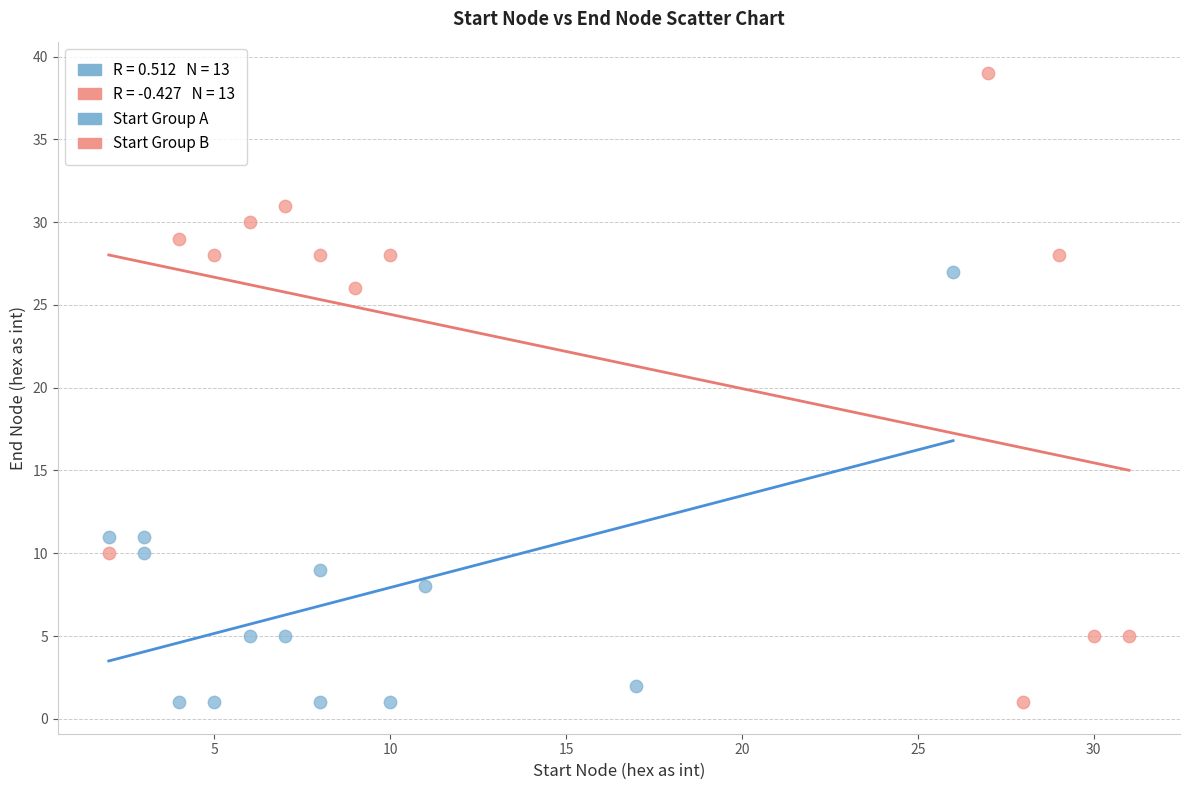

Which series reaches the maximum Y coordinate?

Start Group B